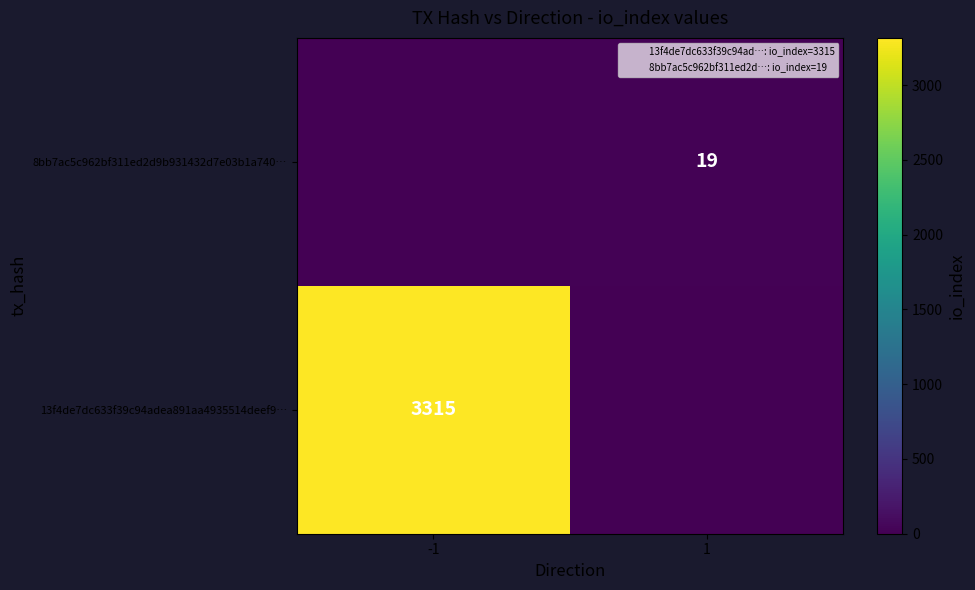

Is it true that 13f4de7dc633f39c94adea891aa4935514deef9… equals 3315 at -1?

True